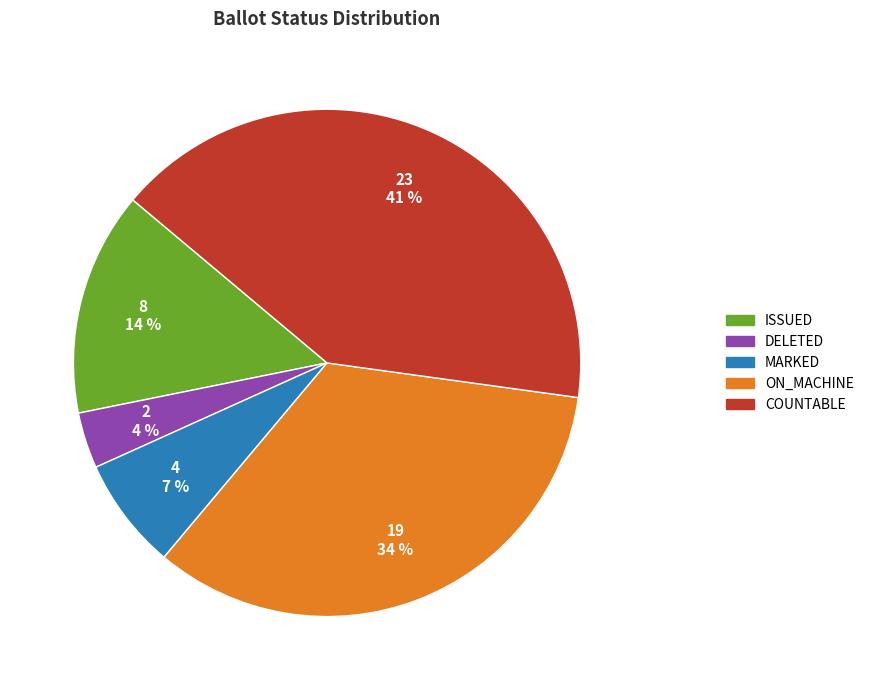

How many segments does this pie chart have?

5